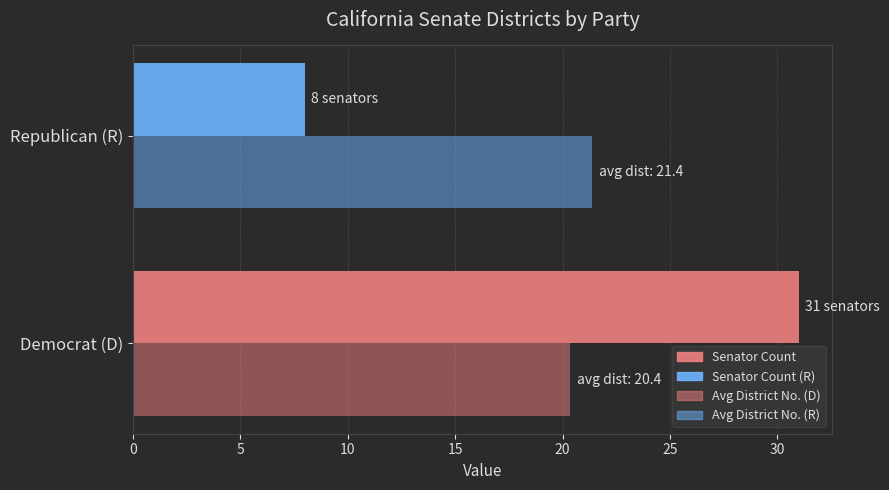

Count the number of data series in this chart.

2